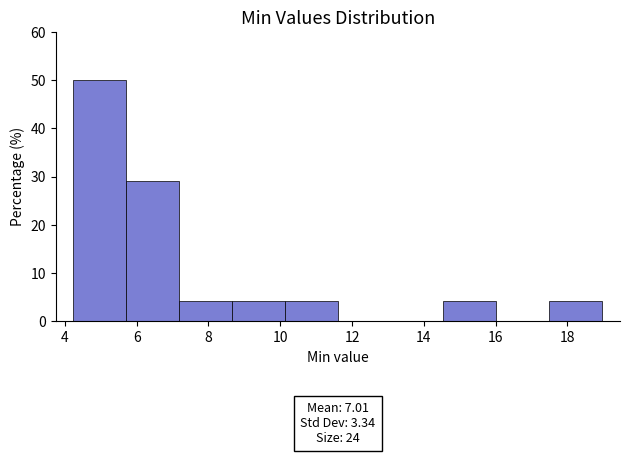

Which range on the x-axis has the tallest bar?

4.2 to 5.8